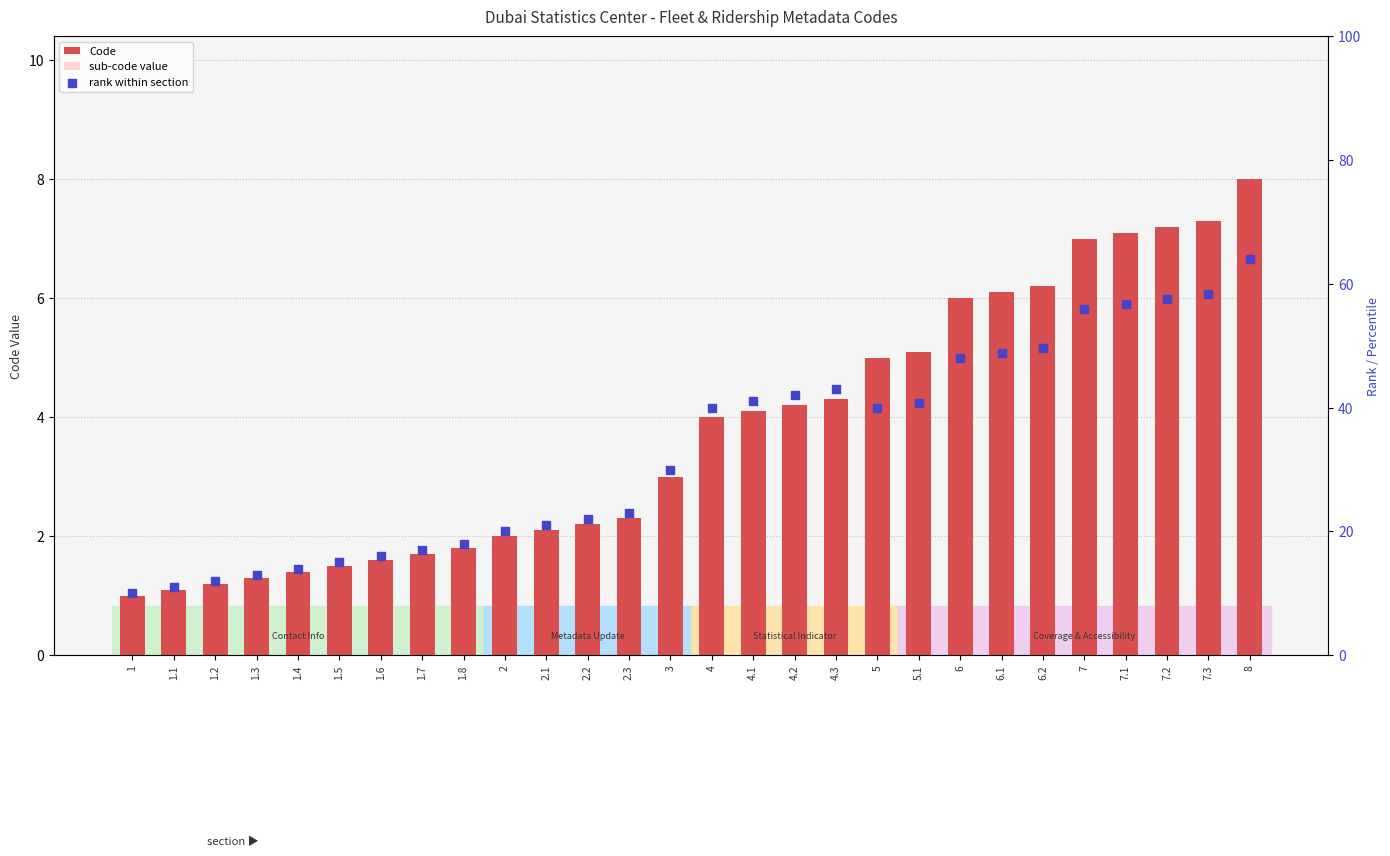

Which series contains the highest Y value?

rank within section